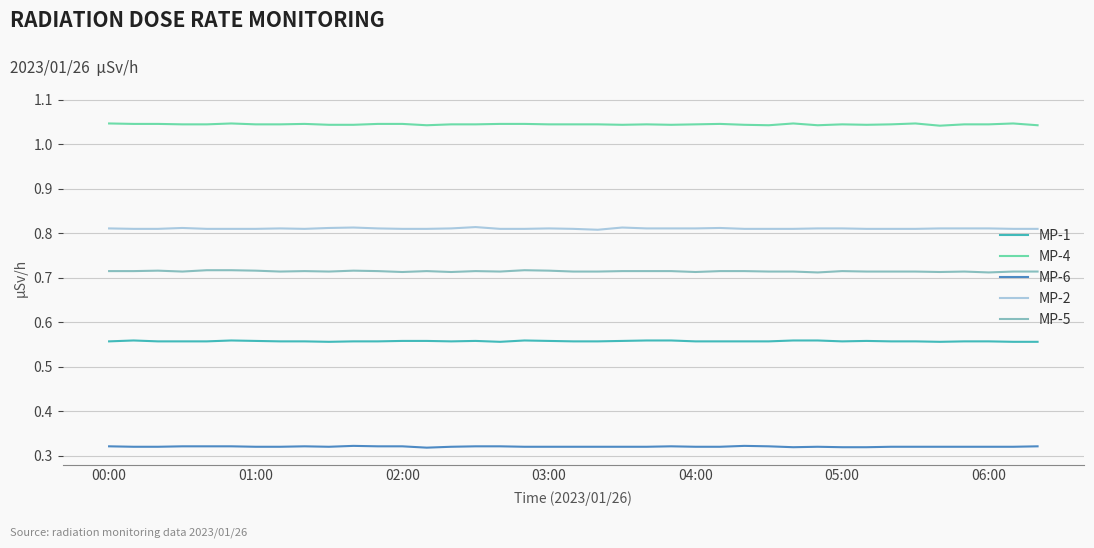

True or false: MP-2 and MP-4 cross at least once.

False